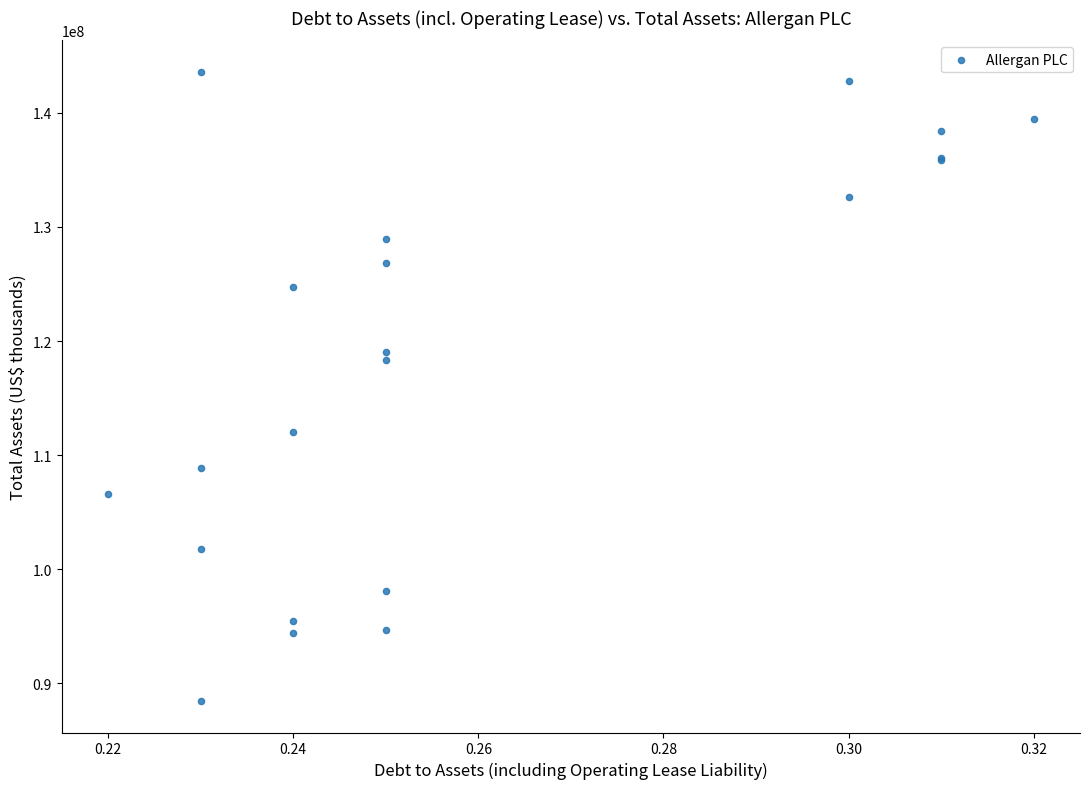

What Y value in the scatter plot is closest to 116016950?

118341900